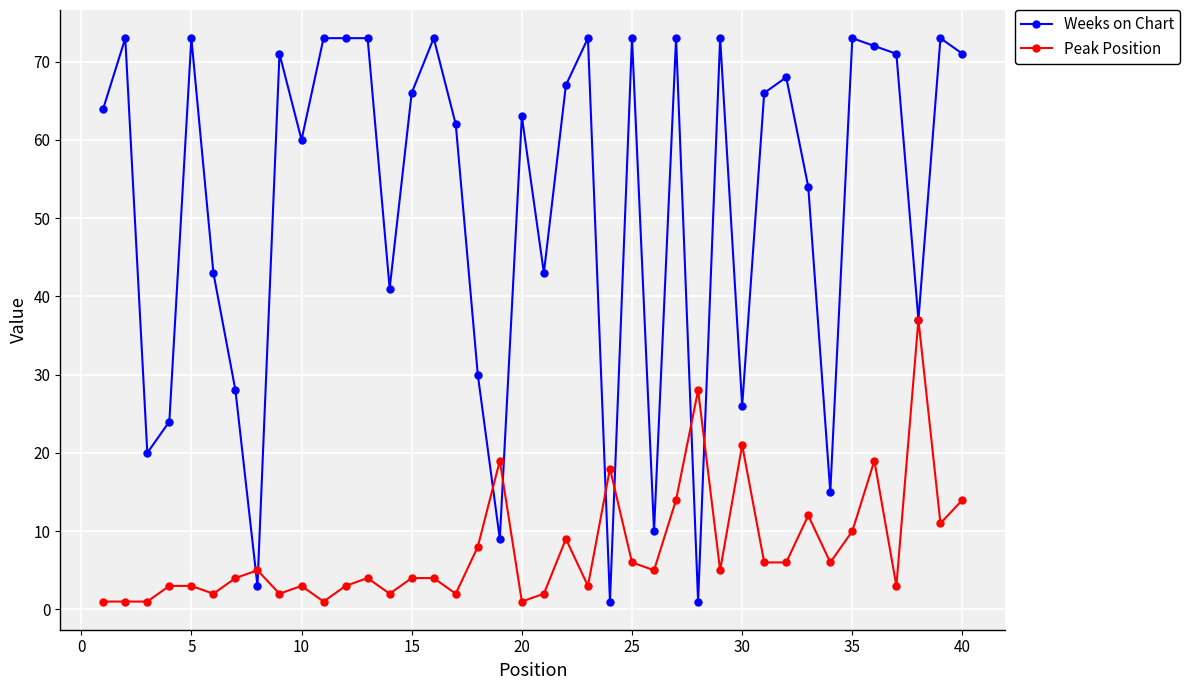

What is the value of the Weeks on Chart point at the 40th from the left?

71